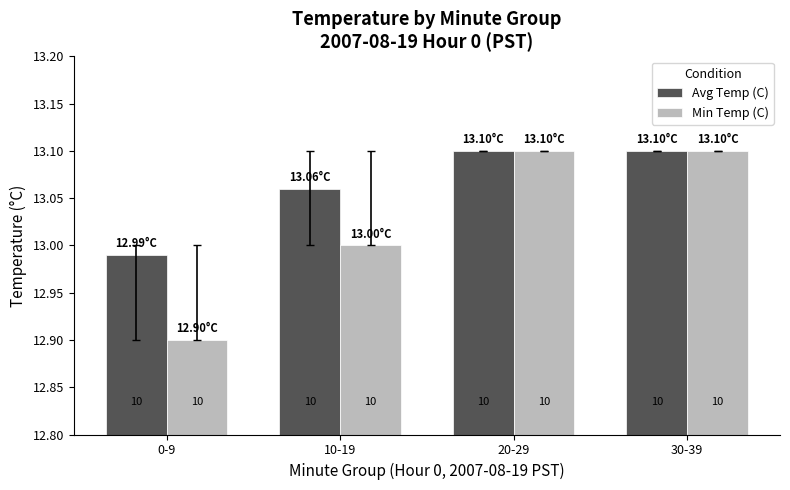

What are all the series names shown in the legend?

Avg Temp (C), Min Temp (C)